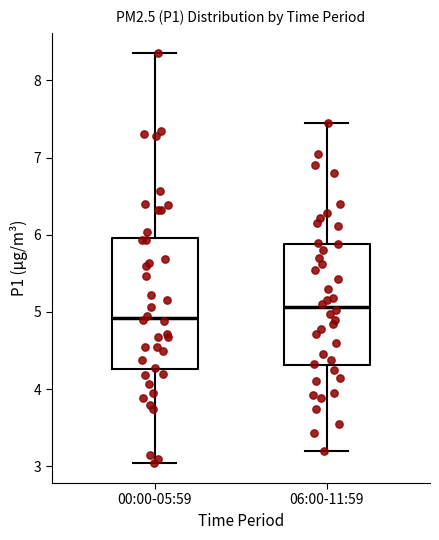

Reading left to right, read every box against the y-axis: the position of its median line, the range the box covers, and the ends of its whiskers. The values are not printed on the chart, so give them approximately, as read against the axis.

00:00-05:59: median 4.9, box 4.3 to 6.0, whiskers 3.1 to 8.4
06:00-11:59: median 5.1, box 4.3 to 5.9, whiskers 3.2 to 7.5